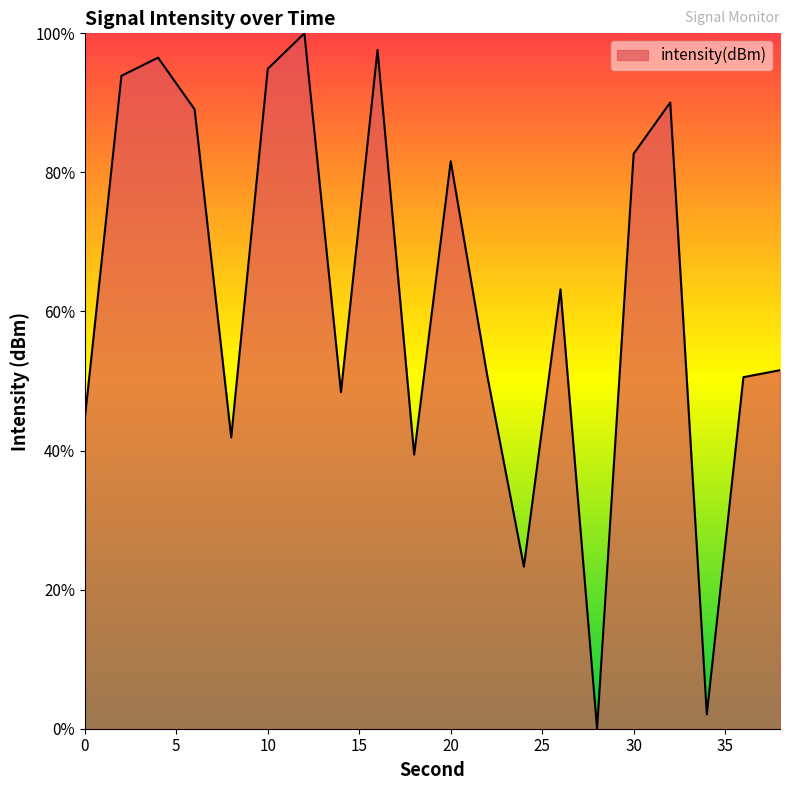

What is the difference between the maximum and minimum values?

100.0